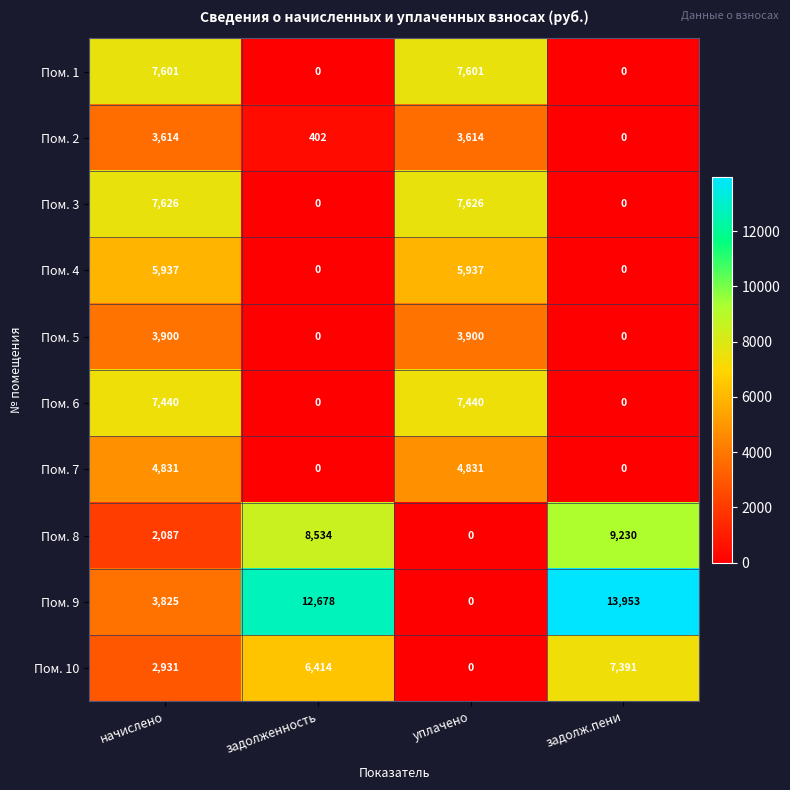

Which label corresponds to the largest value in the chart?

задолж.пени